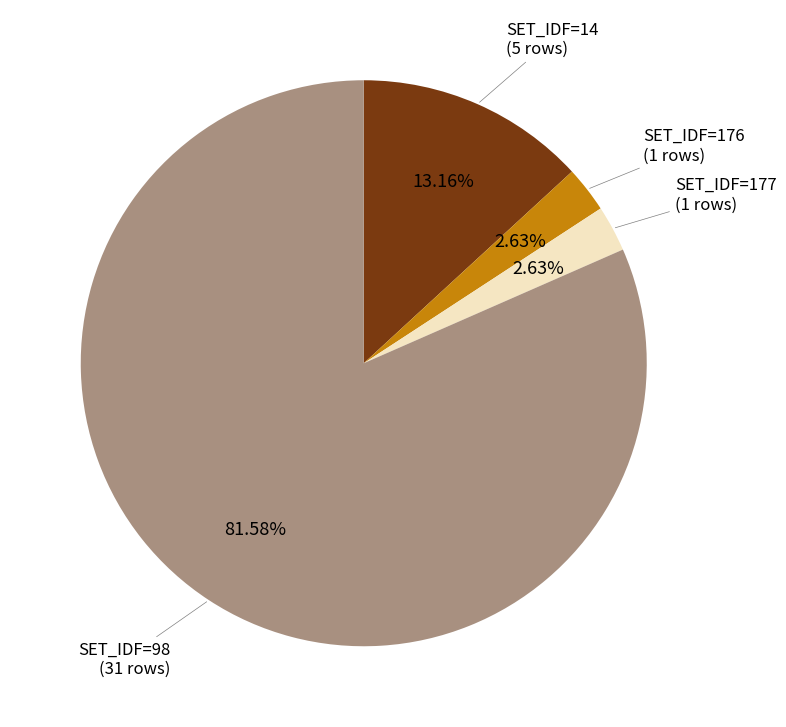

Is there a majority slice in this chart?

Yes